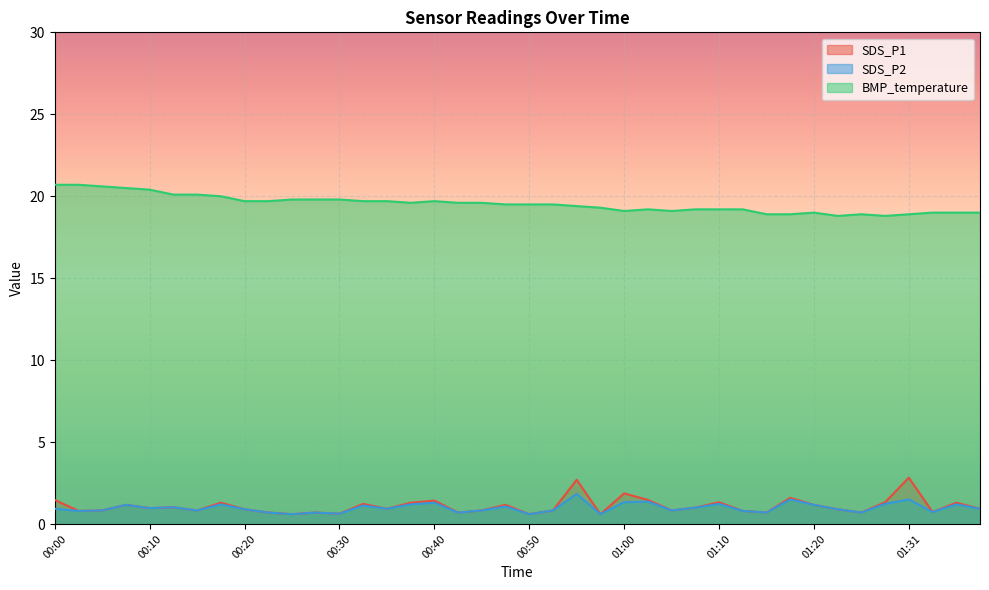

Is it true that SDS_P2 equals 0.8 at 00:15?

True